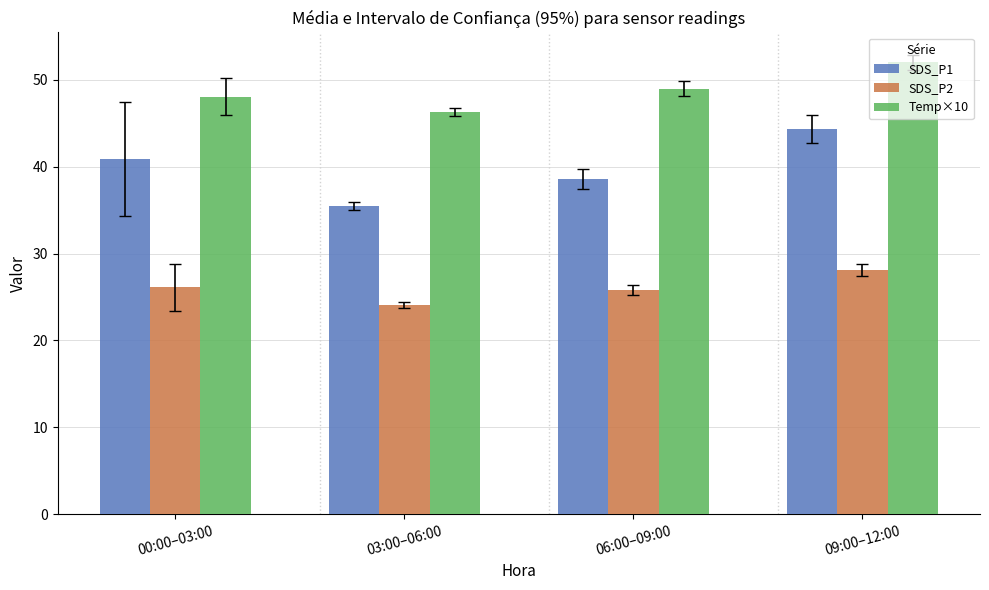

At which category is the sum across all series the highest?

09:00–12:00